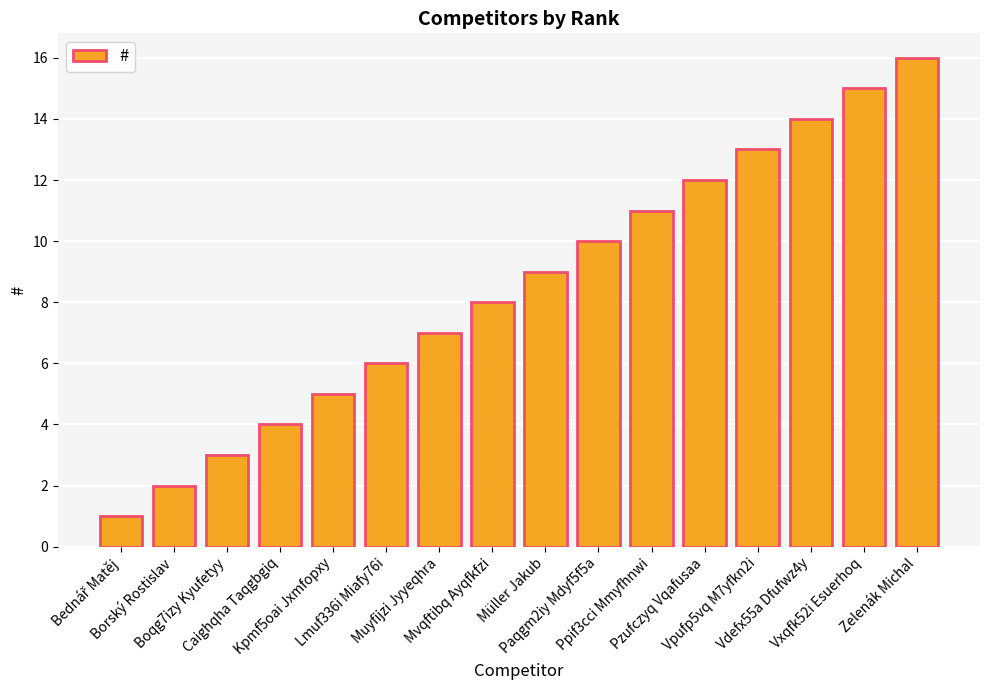

What is the change in value from Borský Rostislav to Vpufp5vq M7yfkn2i?

+11